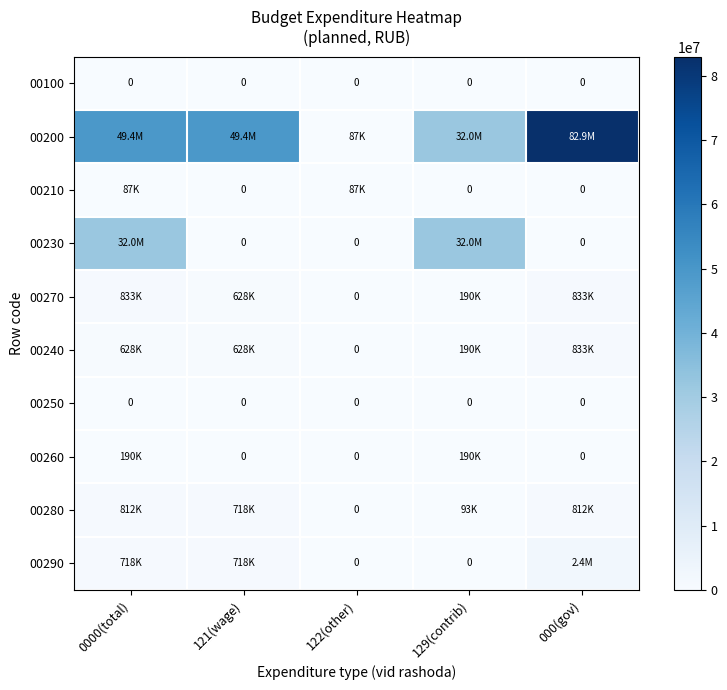

Between 121(wage) and 129(contrib), which series saw the biggest shift?

00230